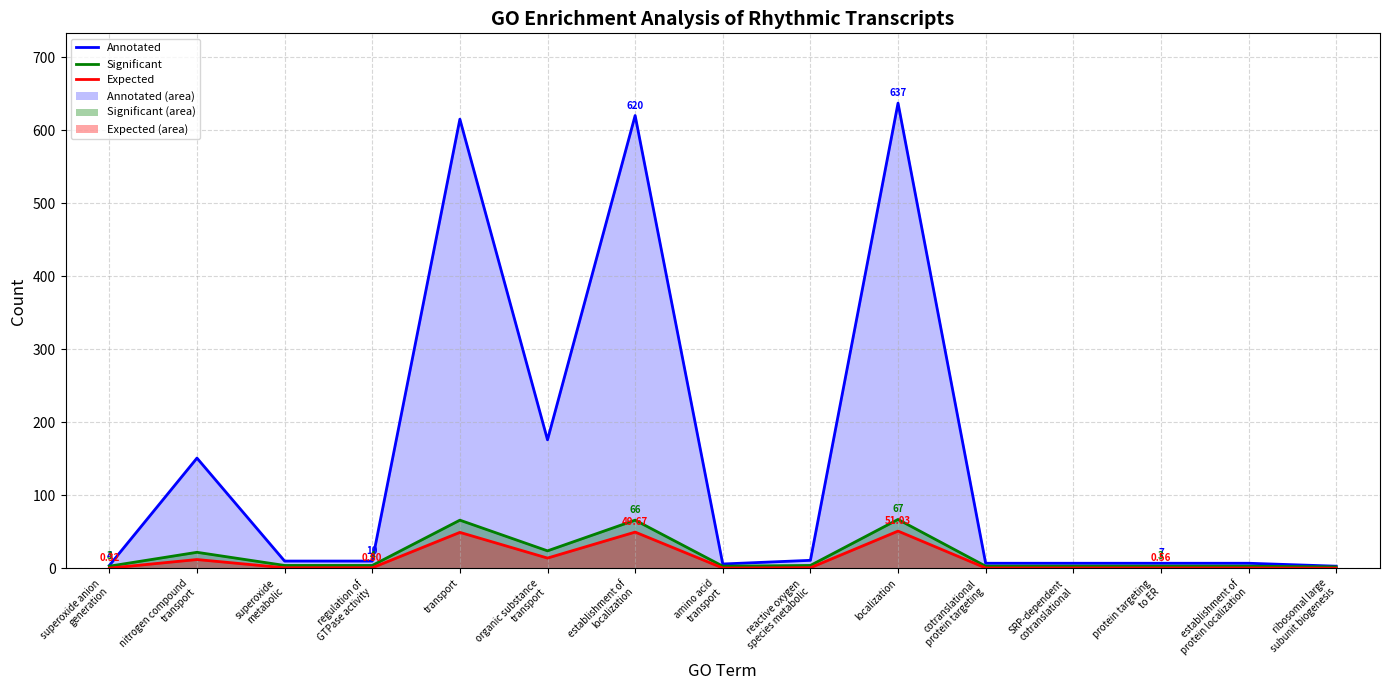

True or false: Annotated_line has more than 1 interior local peaks.

True